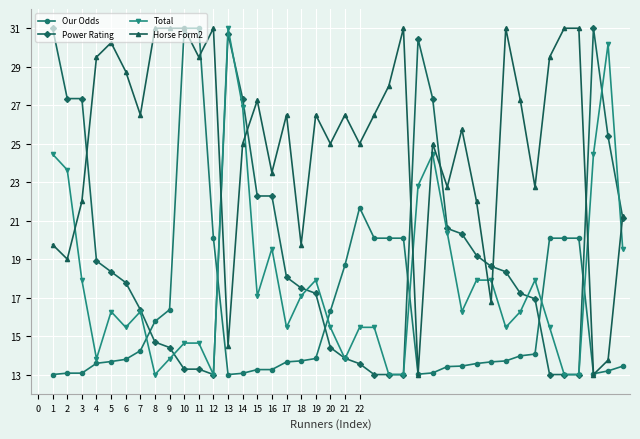

Which series has the largest total across all categories?

Horse Form2